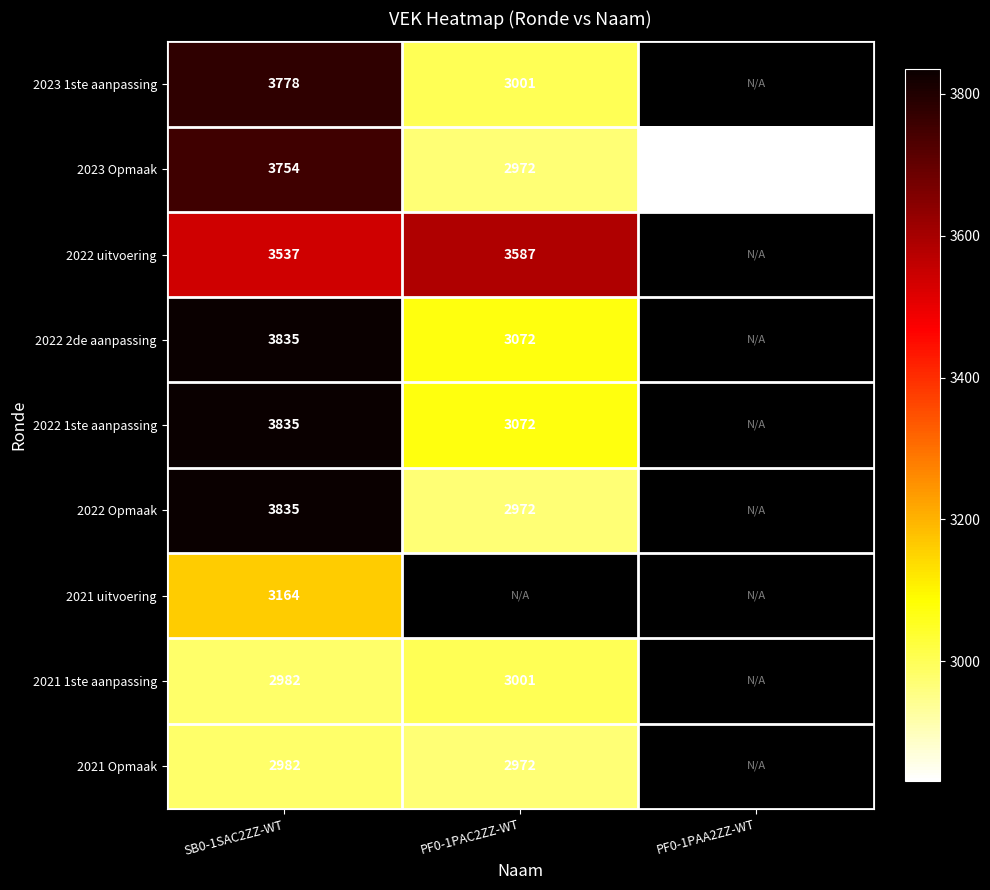

What is the total value across all series at SB0-1SAC2ZZ-WT?

31702